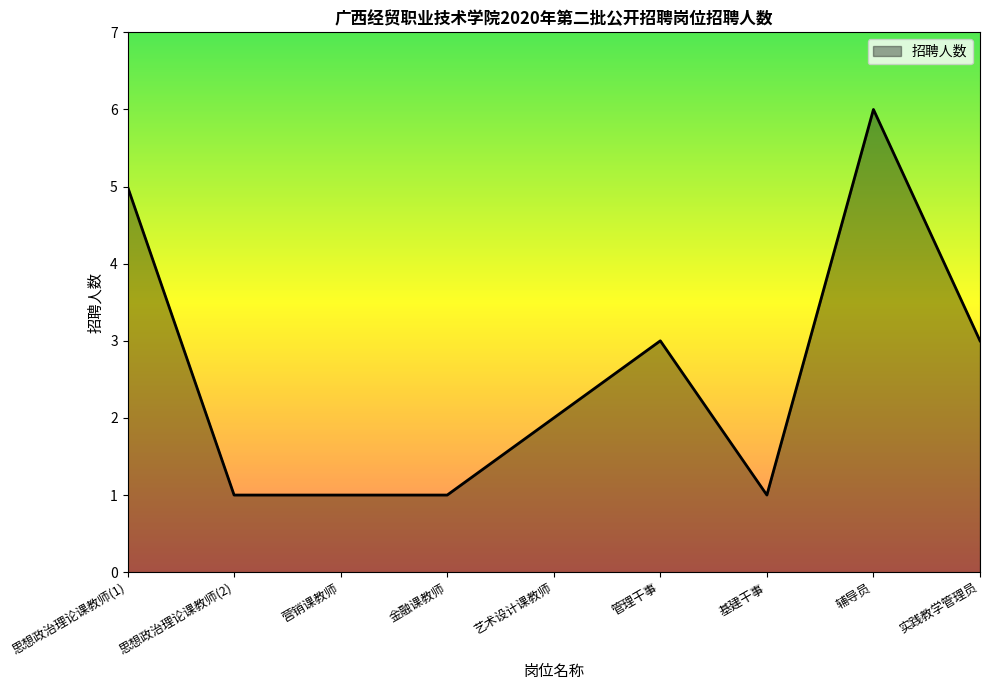

What is the ratio of the value at 金融课教师 to the value at 实践教学管理员?

0.3